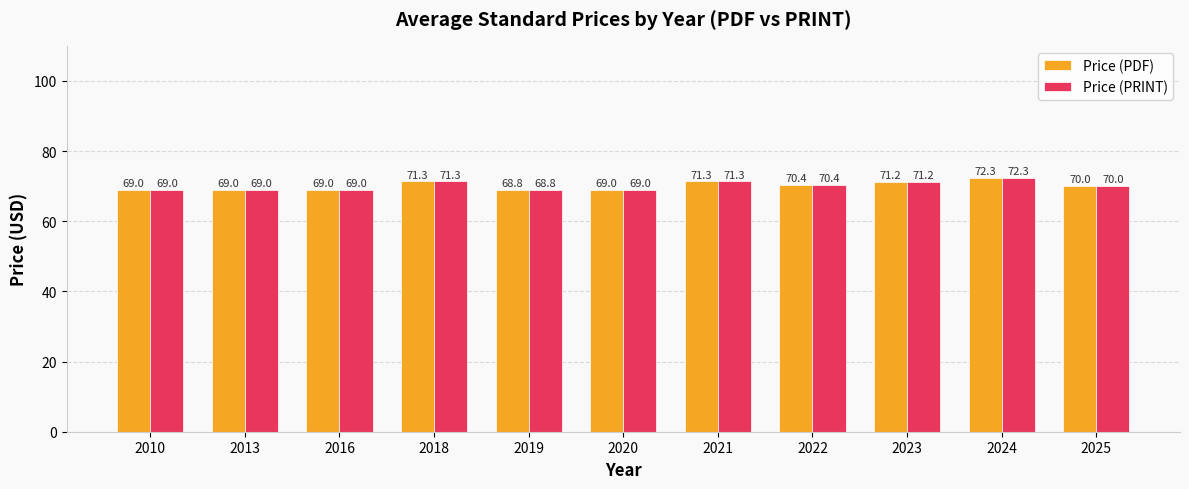

Which category has the highest value in the Price (PRINT) series?

2024